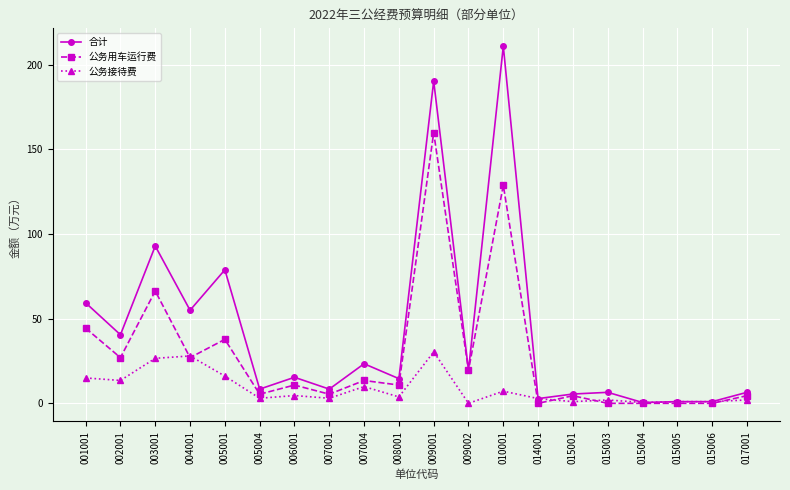

What is the sum of the 公务用车运行费 values at 015001 and 002001?

31.5